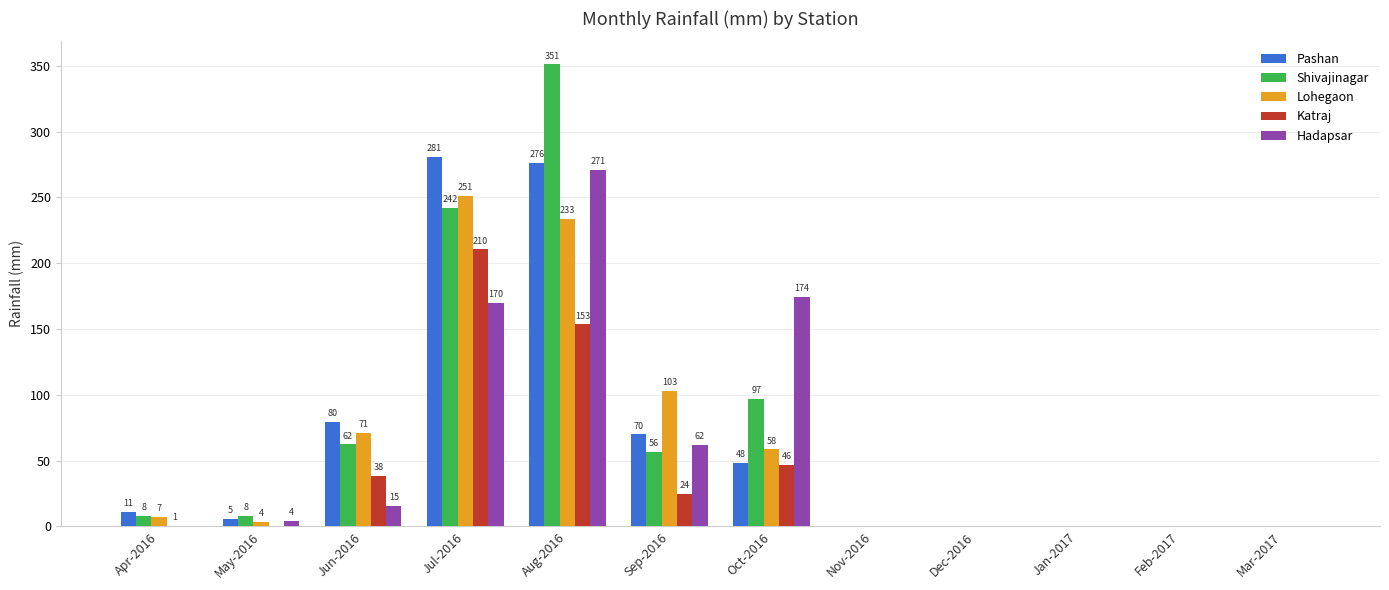

What is the greatest value displayed?

351.0